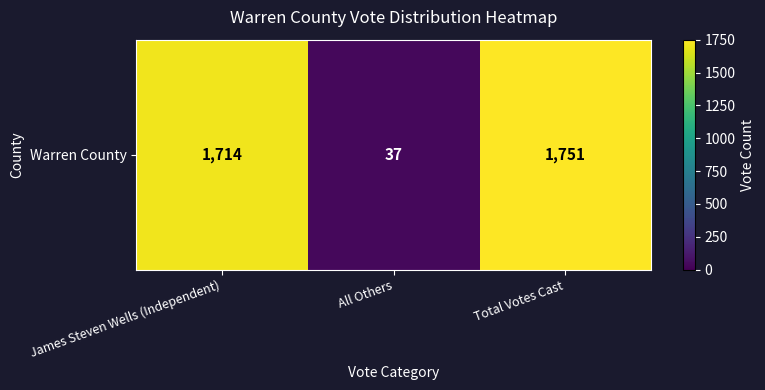

What is the sum of all values?

3502